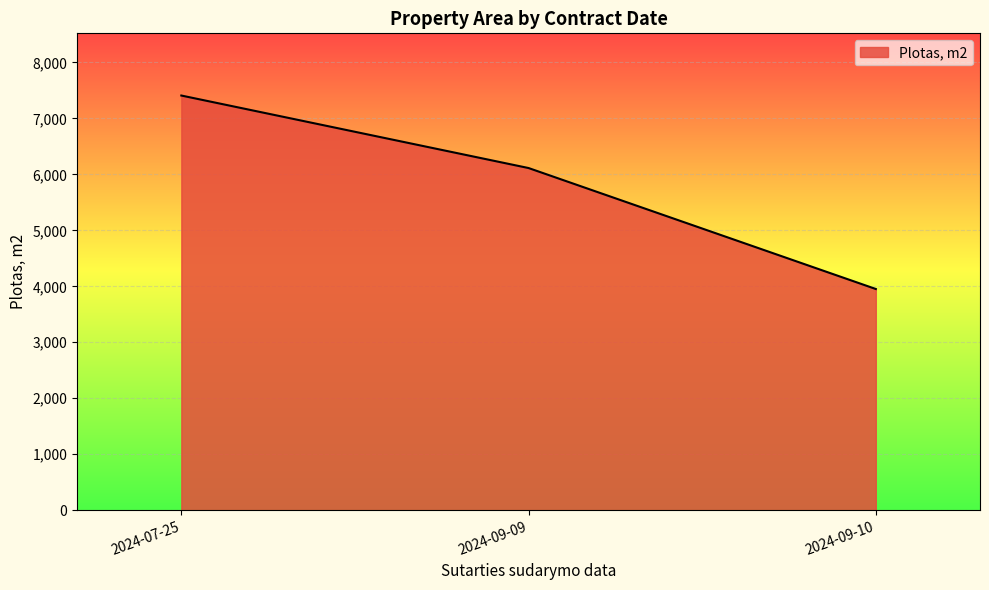

At which label is the value closest to 5680?

2024-09-09